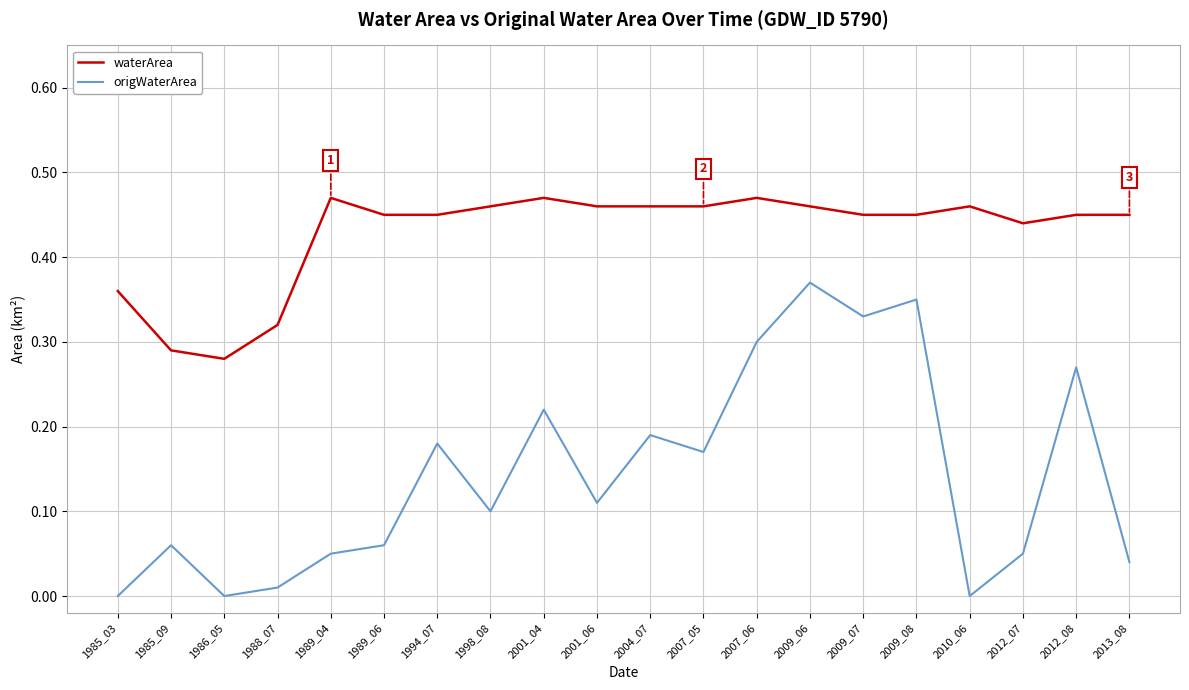

Which series has the largest range (max minus min)?

origWaterArea